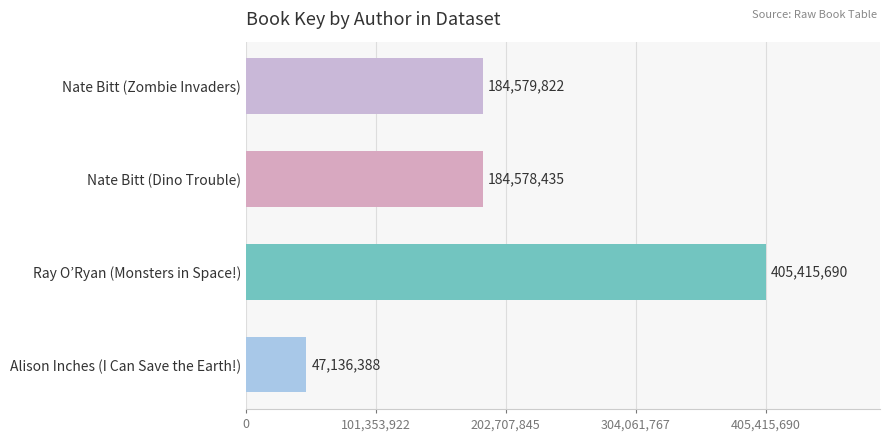

Which category has the highest value across all series?

Ray O’Ryan (Monsters in Space!)